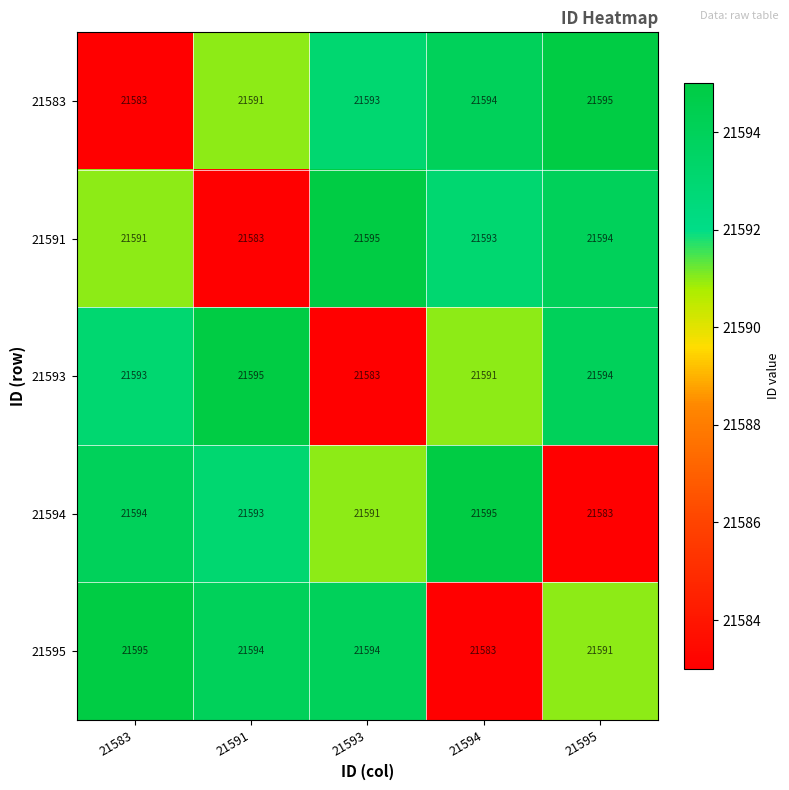

What is the total value across all series at 21591?

107956